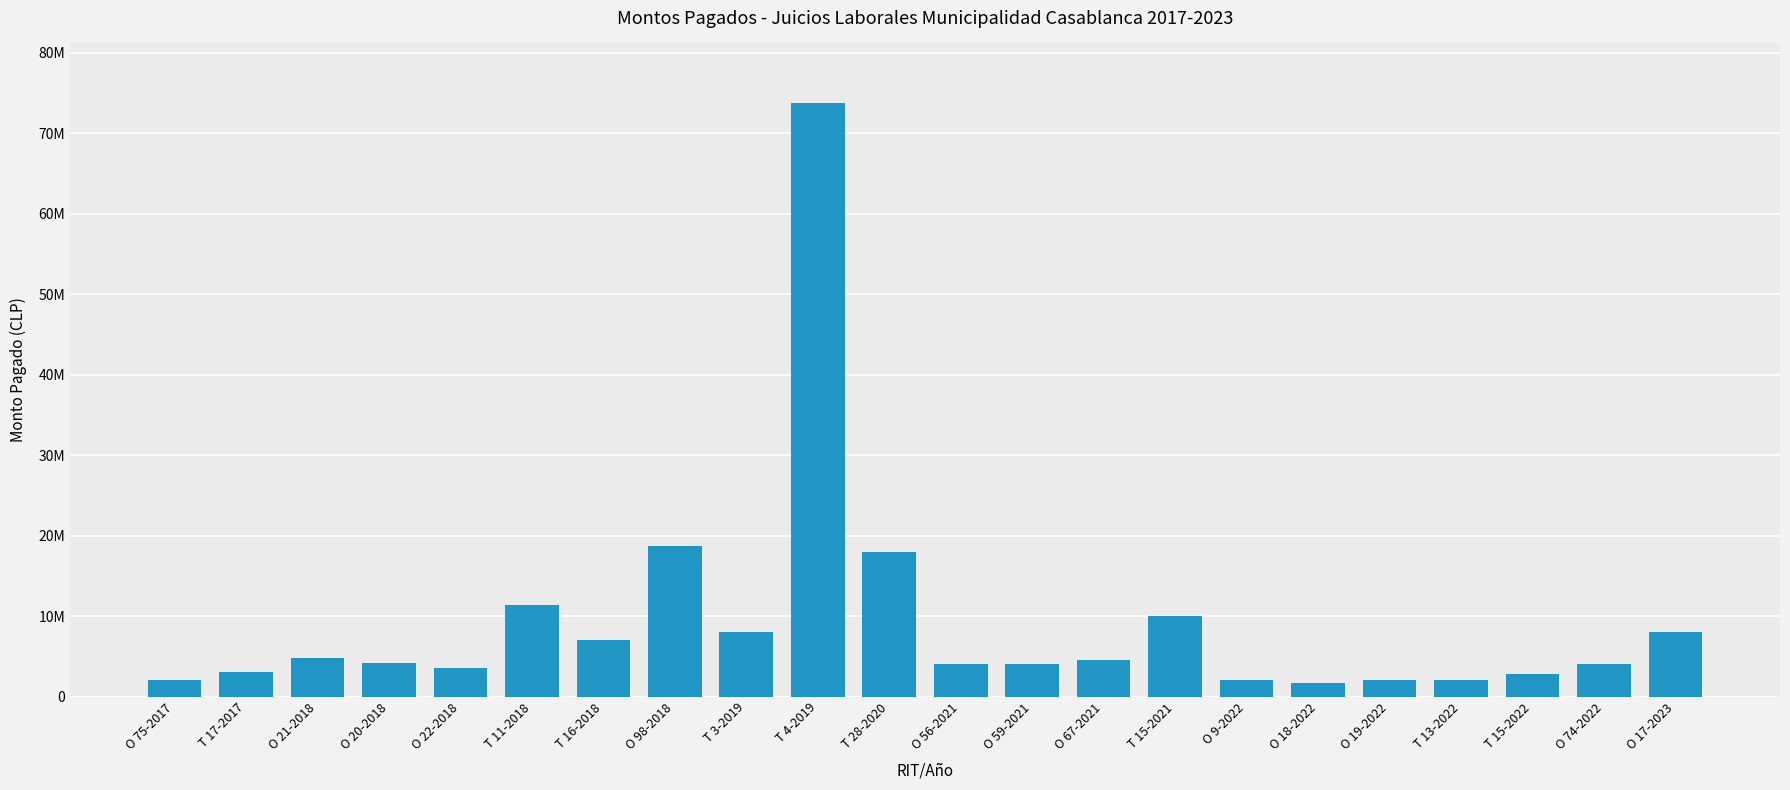

What is the label of the 16th bar from the right?

T 16-2018